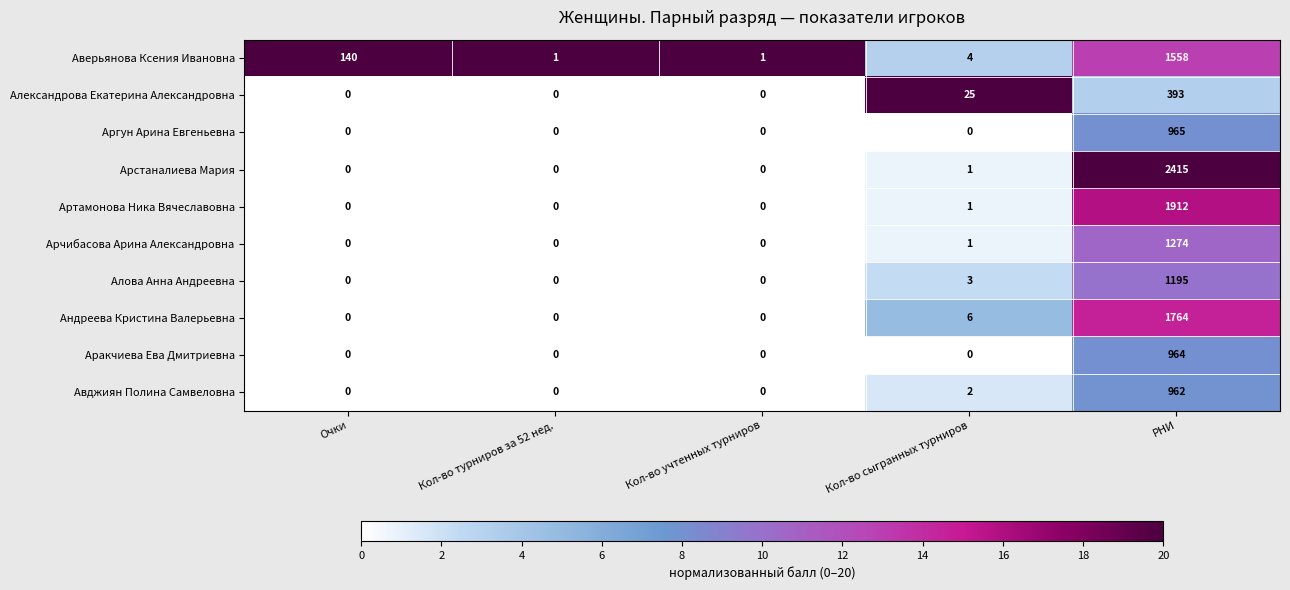

At which category is the sum across all series the highest?

РНИ